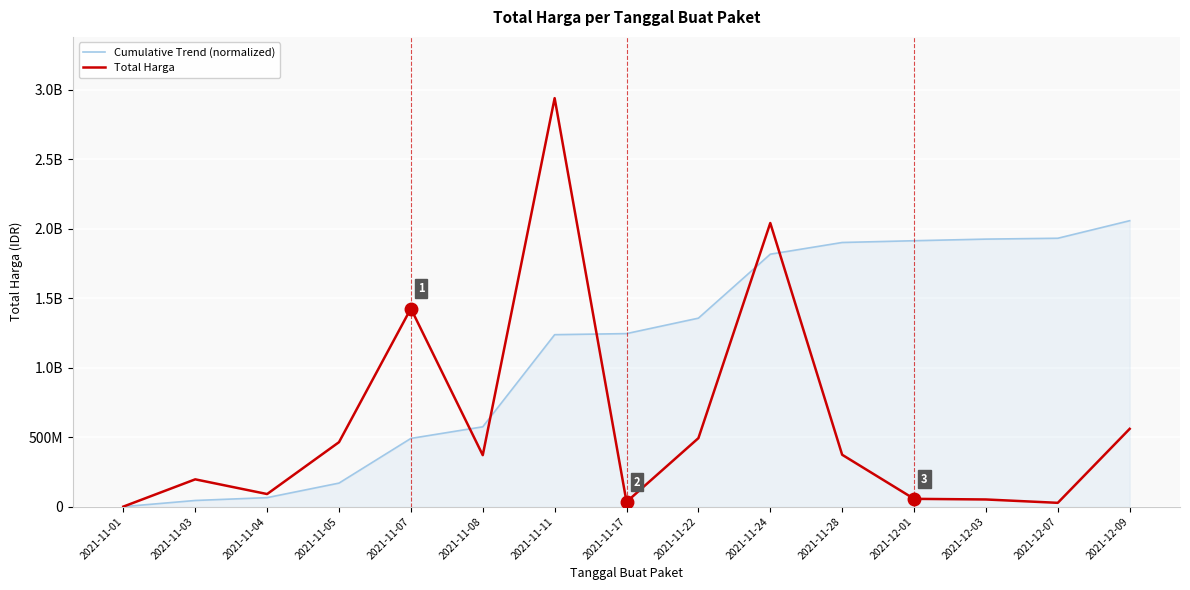

What is the sum of all Total Harga values?

9124948255.0